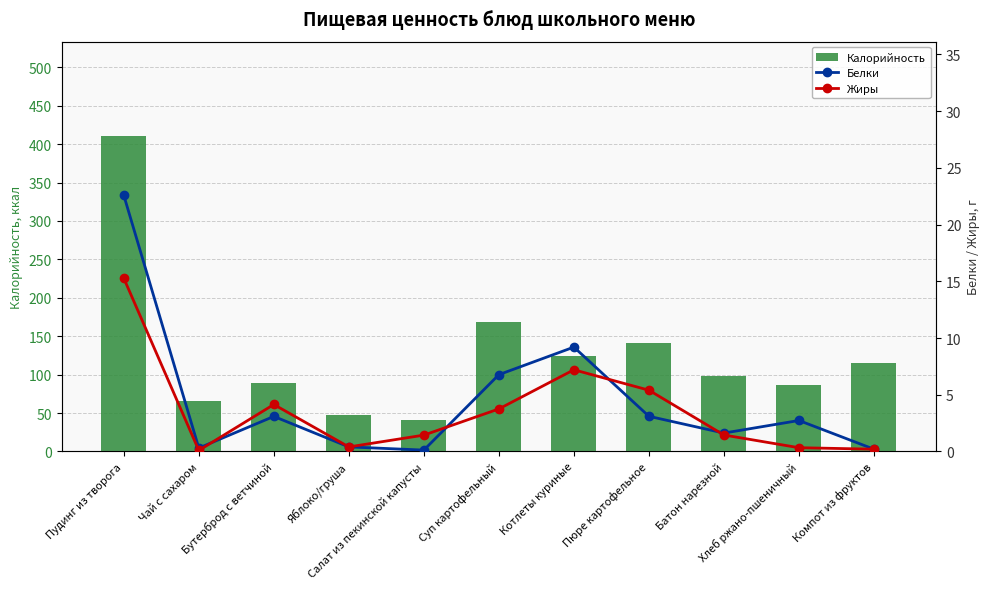

Reading left to right, list all the values displayed in this chart.

Калорийность: Пудинг из творога=410.3	Чай с сахаром=65.2	Бутерброд с ветчиной=89.1	Яблоко/груша=47.0	Салат из пекинской капусты=41.0	Суп картофельный=168.3	Котлеты куриные=124.8	Пюре картофельное=141.0	Батон нарезной=97.9	Хлеб ржано-пшеничный=86.2	Компот из фруктов=115.0
Белки: Пудинг из творога=22.6	Чай с сахаром=0.3	Бутерброд с ветчиной=3.1	Яблоко/груша=0.4	Салат из пекинской капусты=0.1	Суп картофельный=6.8	Котлеты куриные=9.2	Пюре картофельное=3.1	Батон нарезной=1.6	Хлеб ржано-пшеничный=2.7	Компот из фруктов=0.2
Жиры: Пудинг из творога=15.3	Чай с сахаром=0.1	Бутерброд с ветчиной=4.1	Яблоко/груша=0.4	Салат из пекинской капусты=1.4	Суп картофельный=3.8	Котлеты куриные=7.2	Пюре картофельное=5.4	Батон нарезной=1.4	Хлеб ржано-пшеничный=0.3	Компот из фруктов=0.2